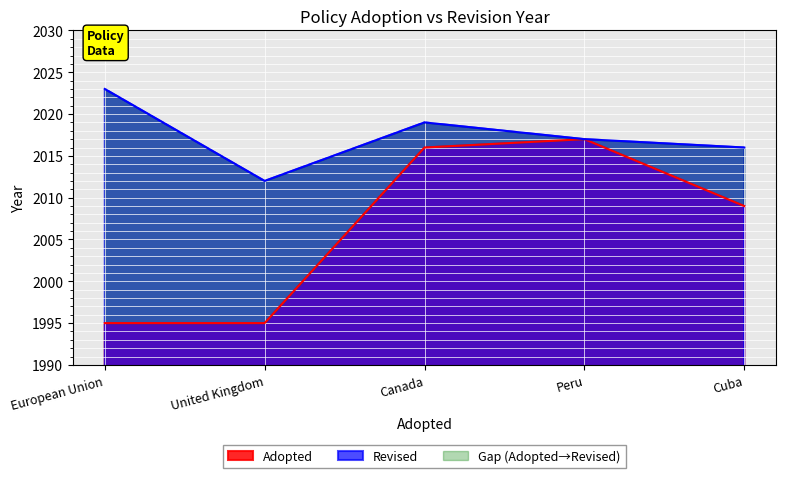

Is it true that Revised equals 2017 at Peru?

True